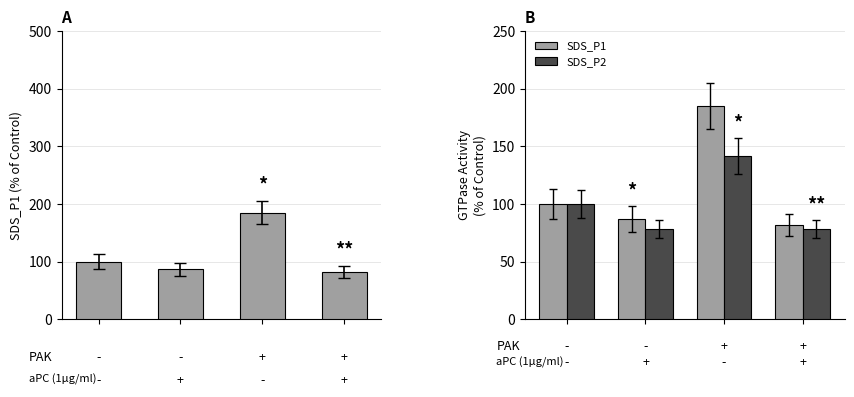

What is the maximum value for SDS_P1?

185.2